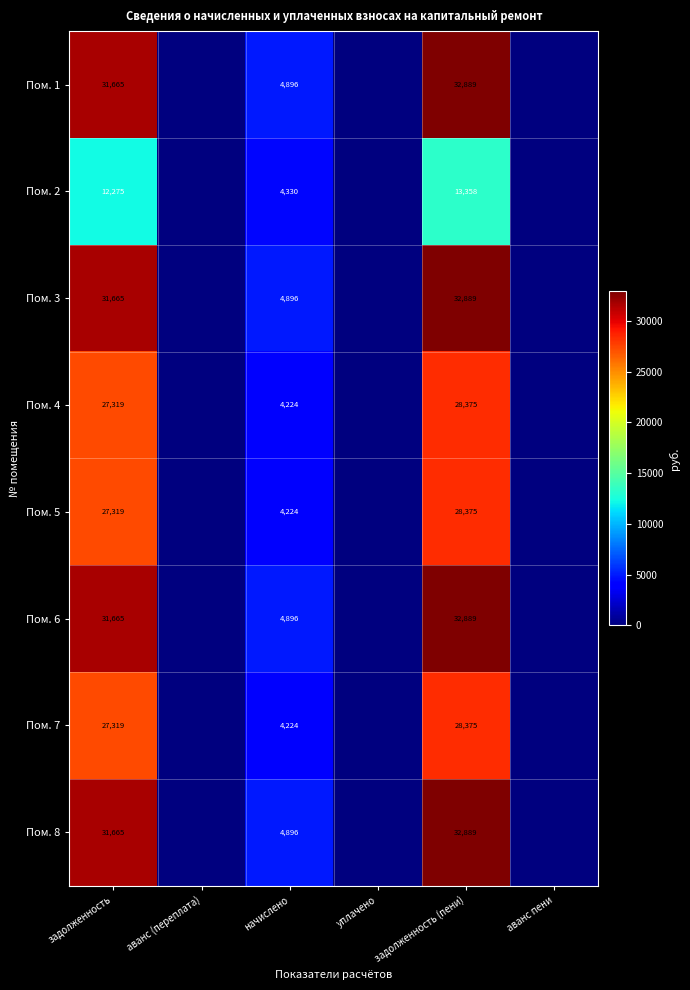

The value of Пом. 6 at задолженность (пени) is 58432. True or false?

False